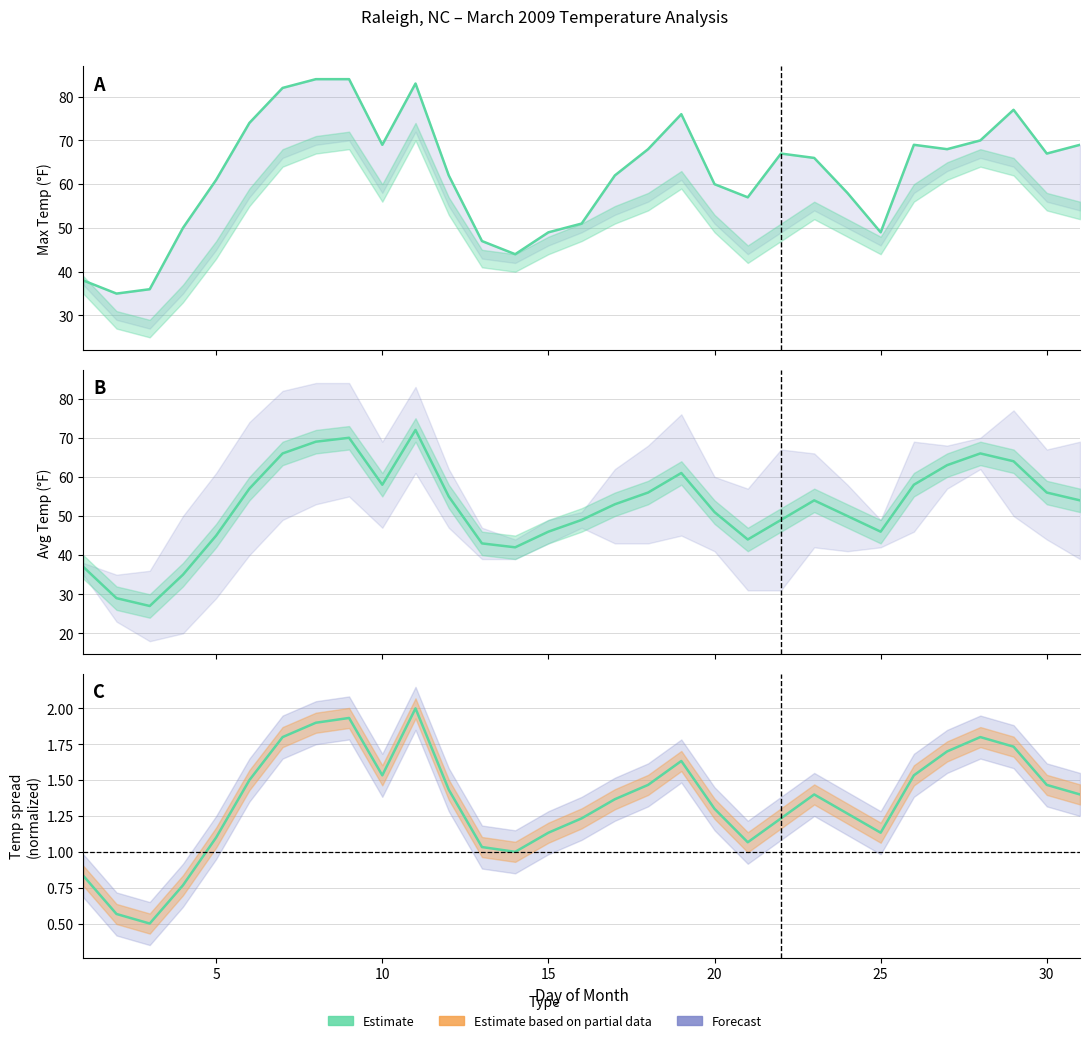

How many values in the Estimate series exceed 1?

26